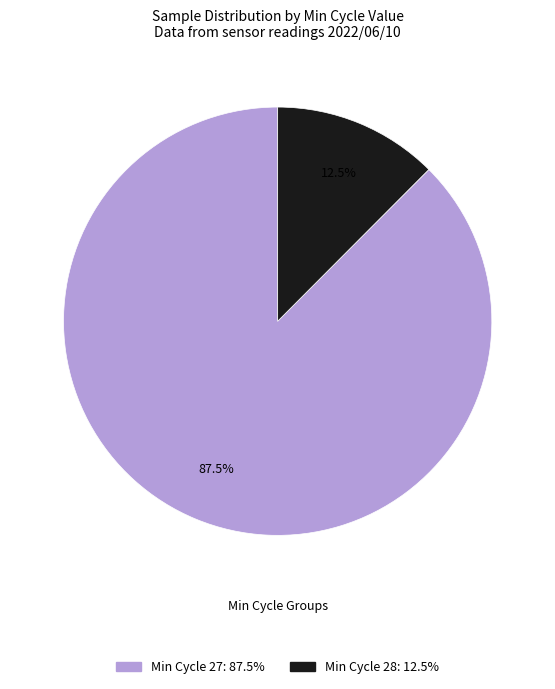

How many slices are in this pie chart?

2